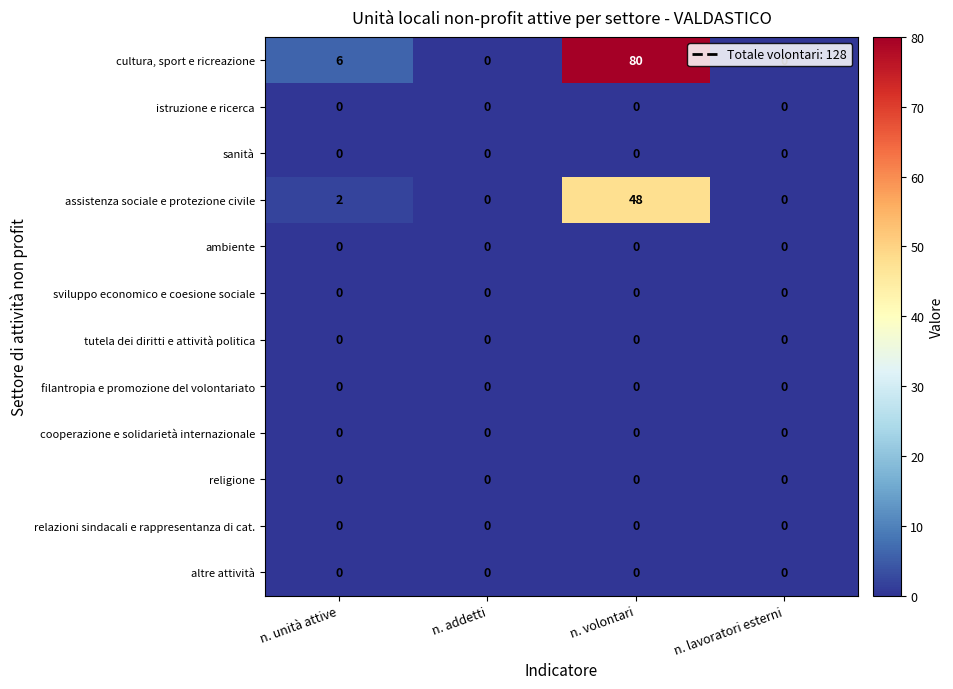

Is it true that cooperazione e solidarietà internazionale equals 0 at n. lavoratori esterni?

True